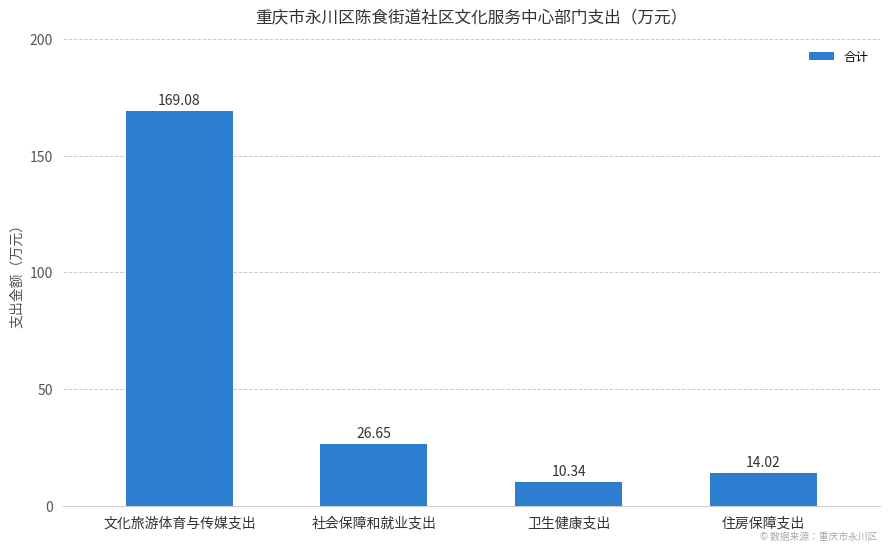

What is the label of the 1st bar from the right?

住房保障支出